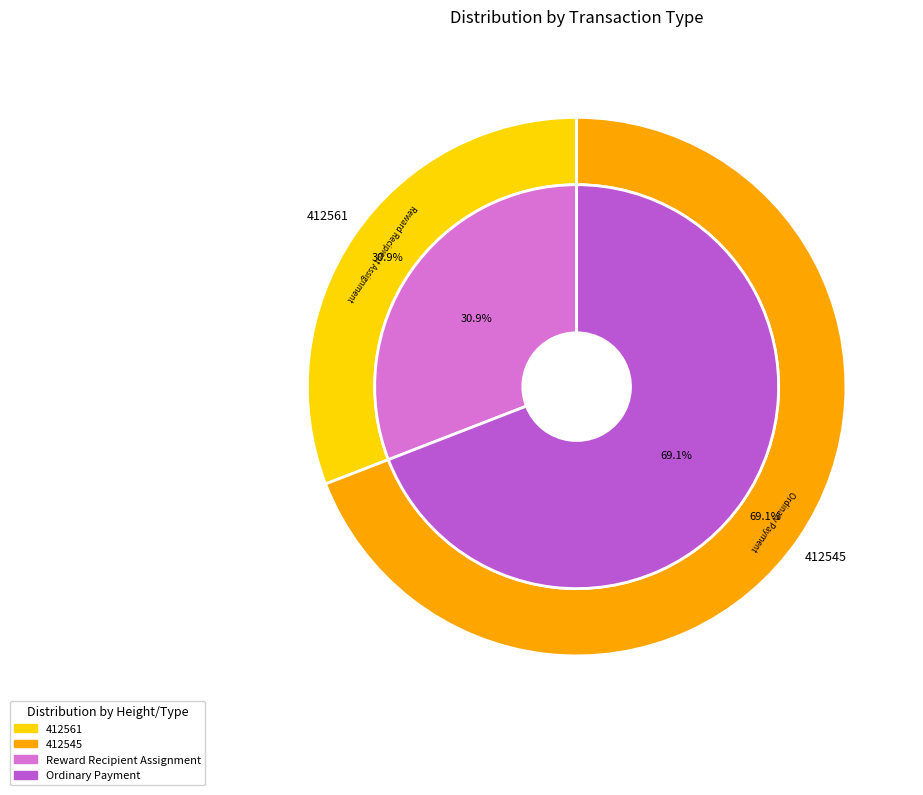

What is the smallest slice in the pie chart?

412561